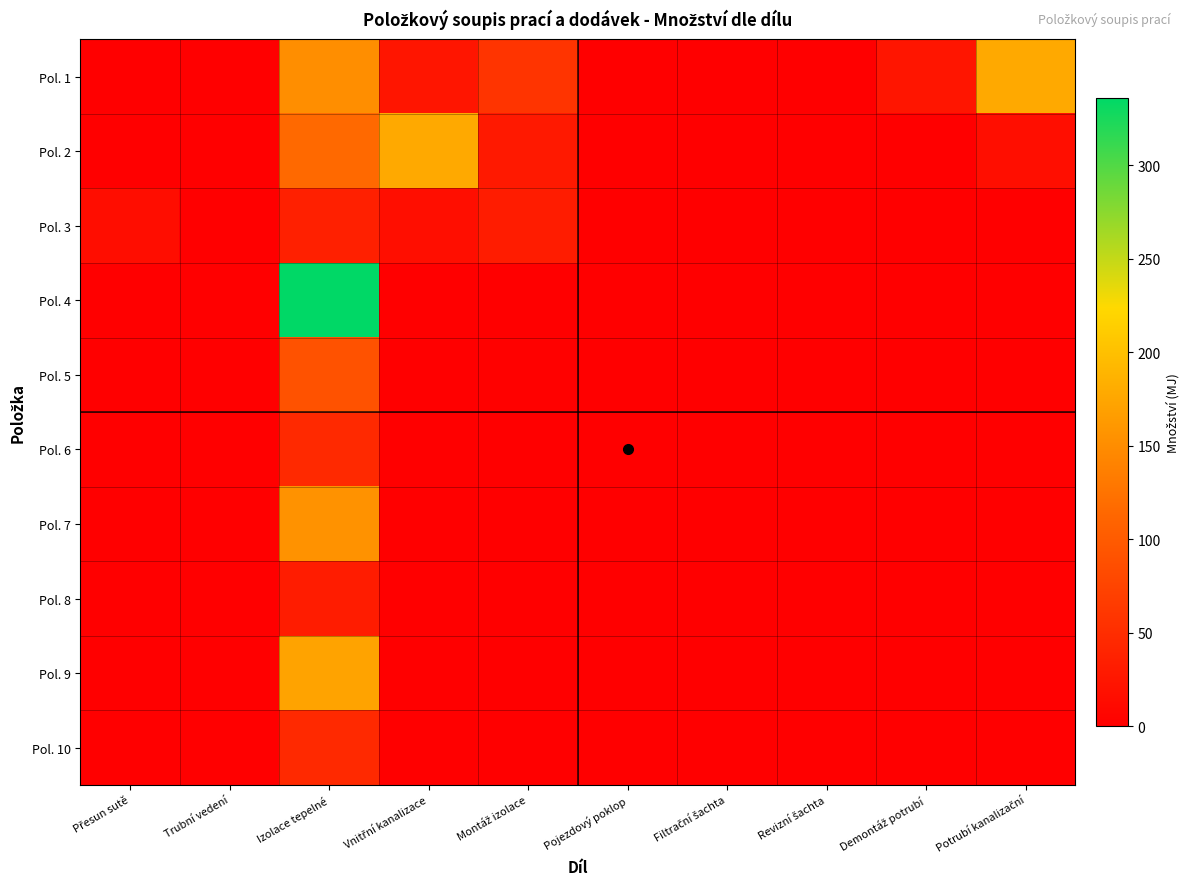

Which series has the largest total across all categories?

Pol. 1